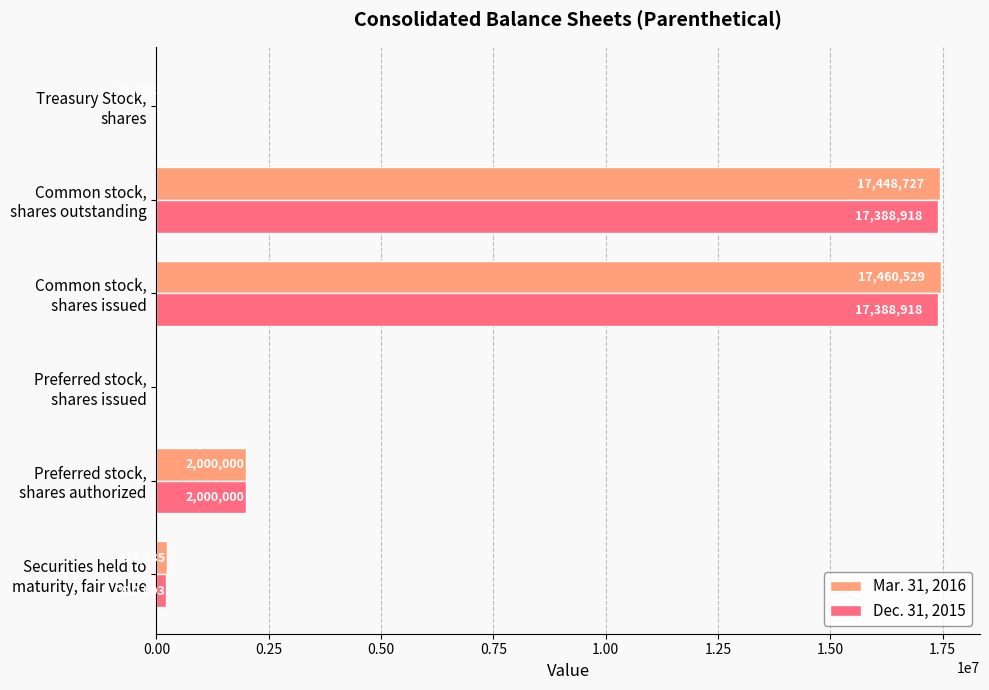

What are all the series names shown in the legend?

Mar. 31, 2016, Dec. 31, 2015